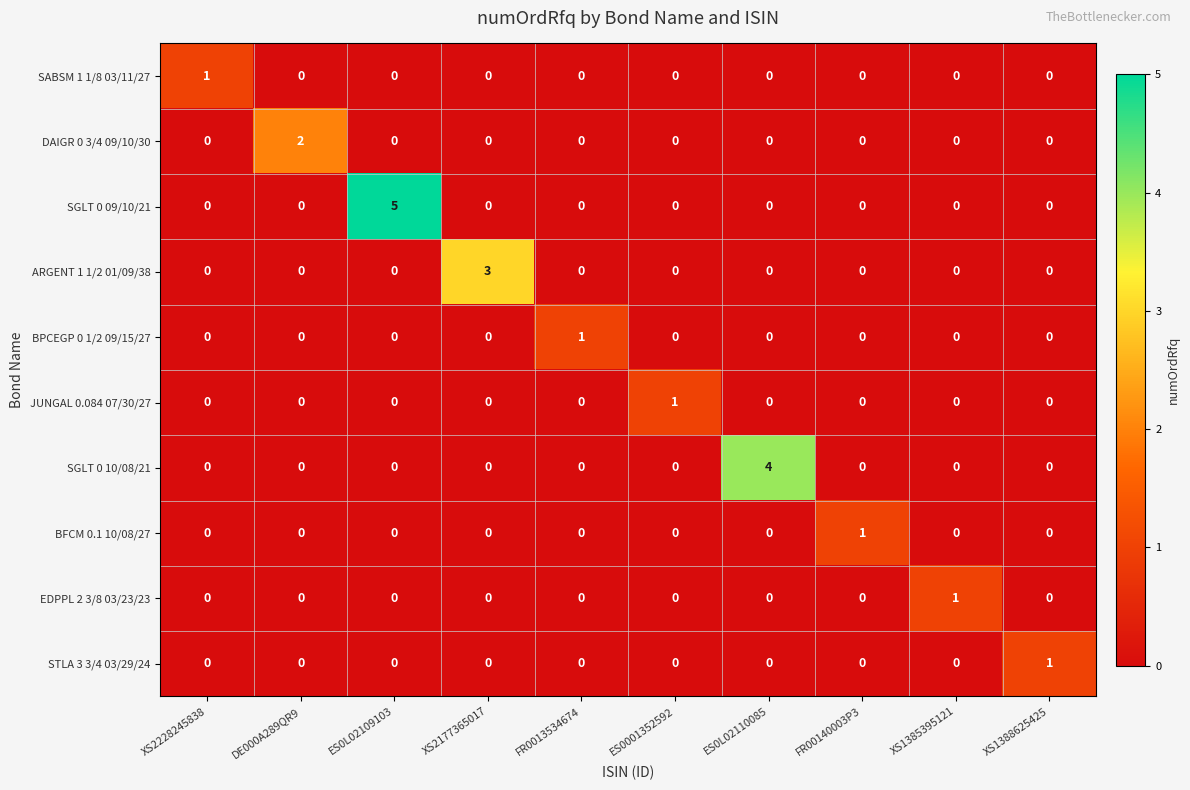

How many JUNGAL 0.084 07/30/27 values are between 0 and 1?

10